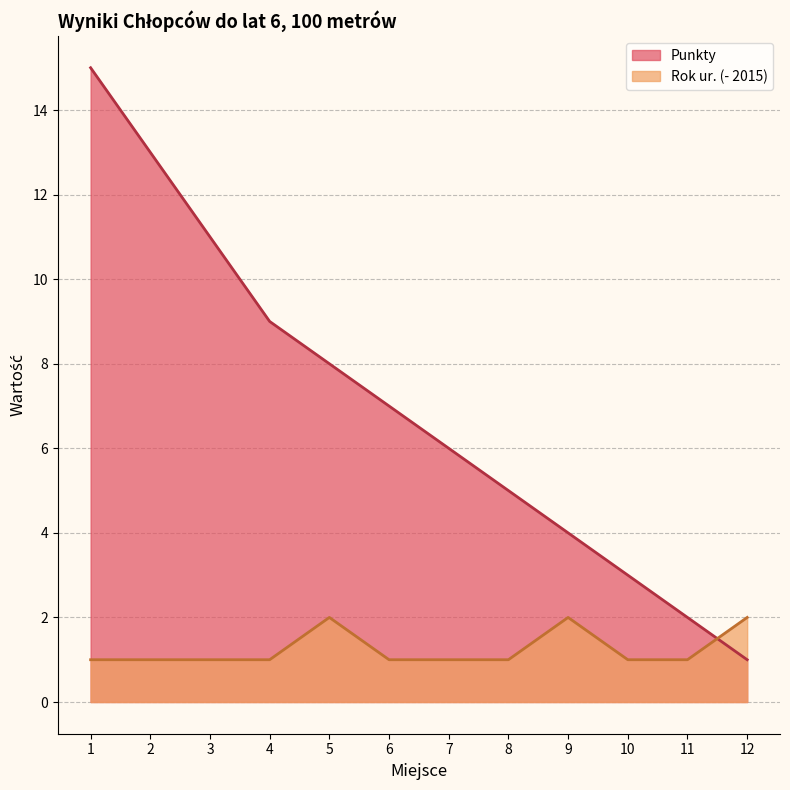

What is the sum of the Rok ur. values at 5 and 6?

3